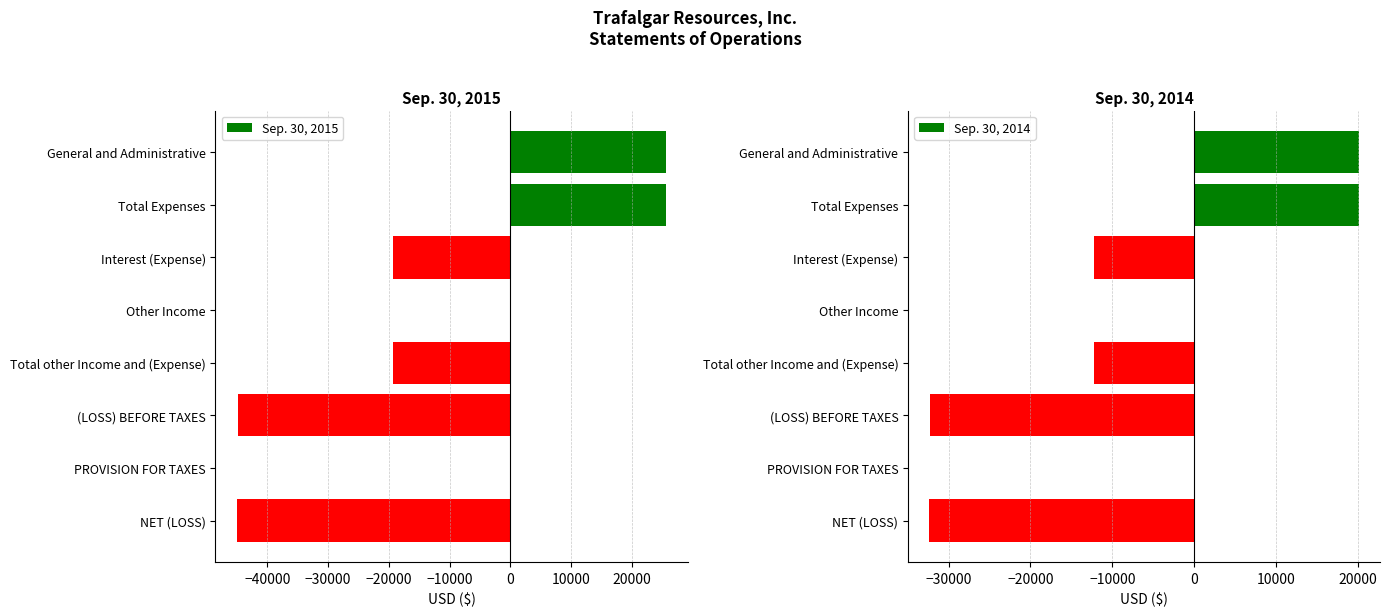

What is the difference between the Sep. 30, 2014 values at NET (LOSS) and Total Expenses?

52380